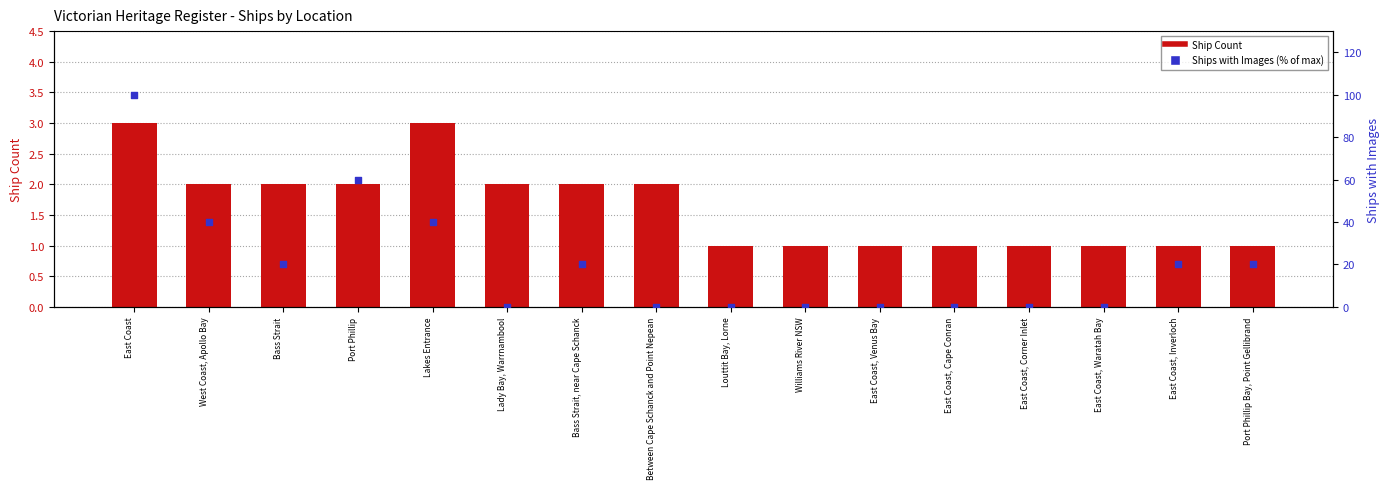

What is the total value across all series at East Coast, Waratah Bay?

1